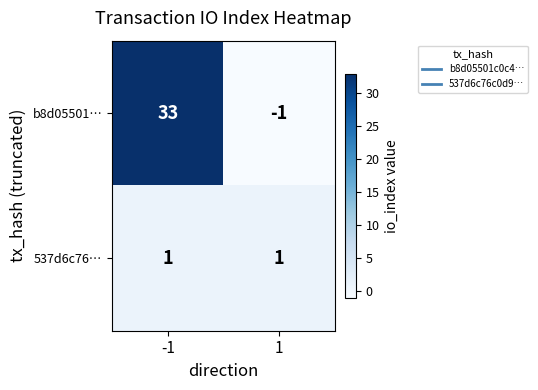

List the series in order of their overall mean, lowest first.

537d6c76…, b8d05501…